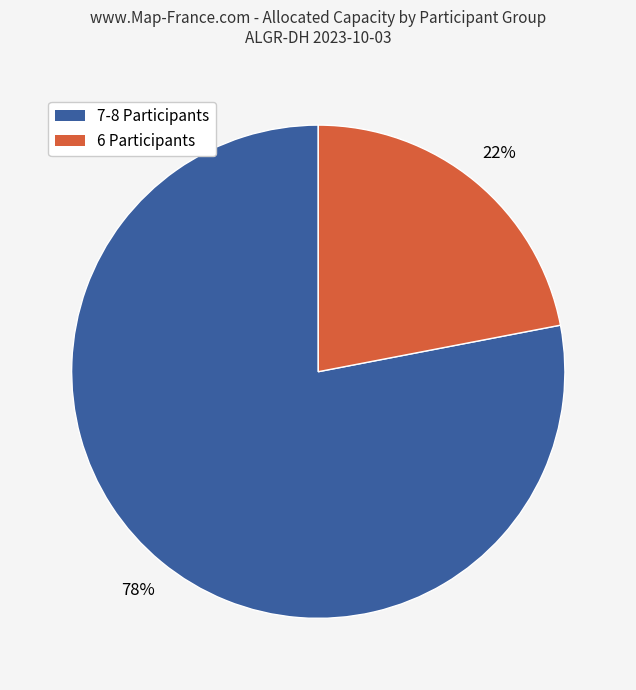

To the nearest percent, what is the difference between the largest and smallest slice percentages?

56%